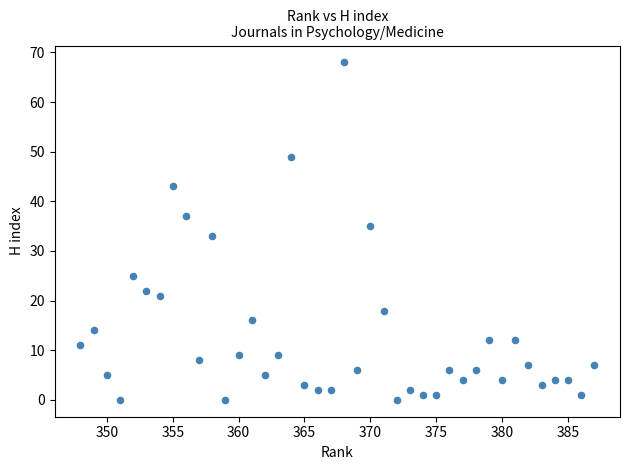

What is the range of Y values (max minus min)?

68